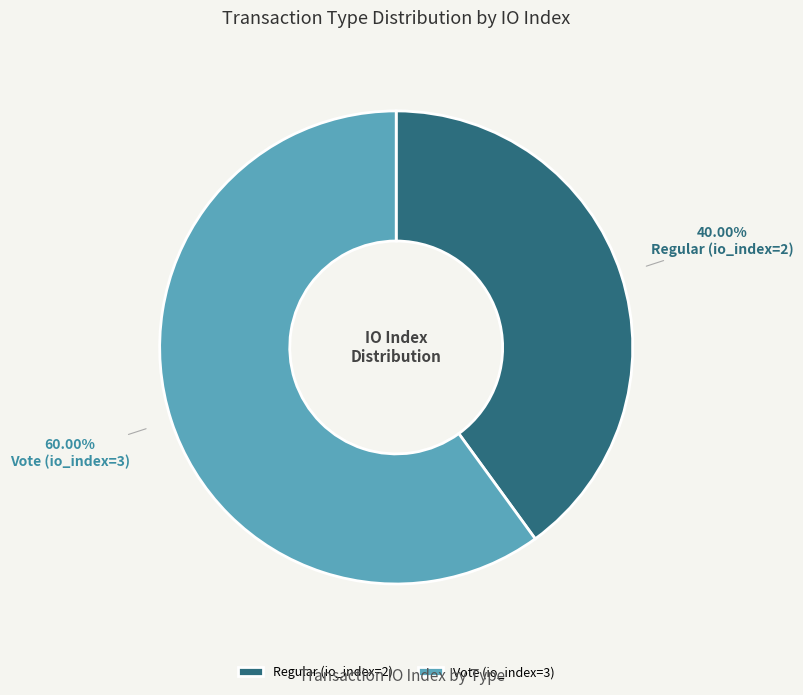

To the nearest percent, what portion does Vote (io_index=3) represent?

60%